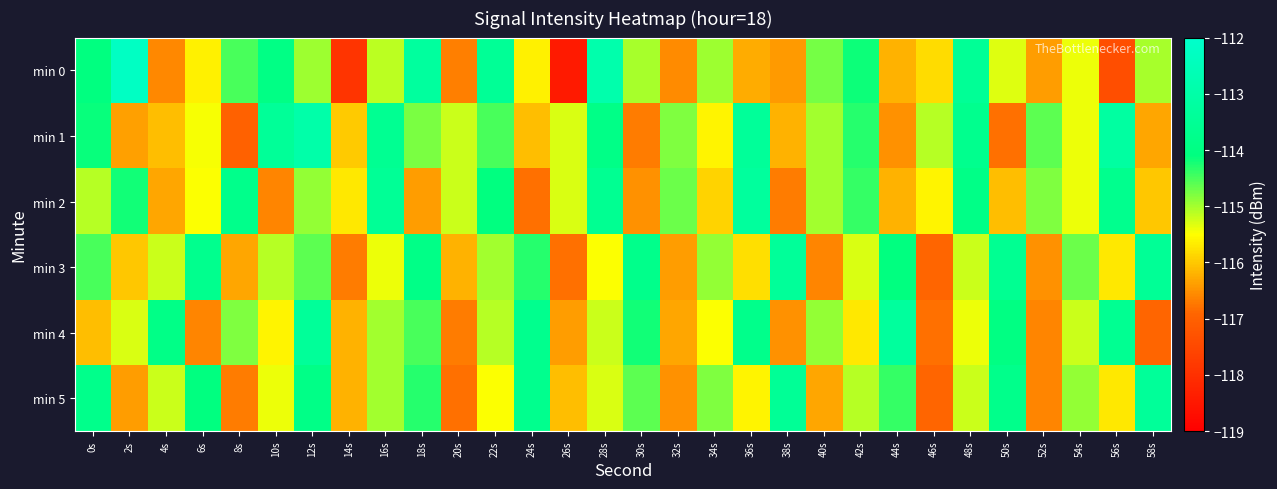

What is the spread (max minus min) of values at 26s?

3.1